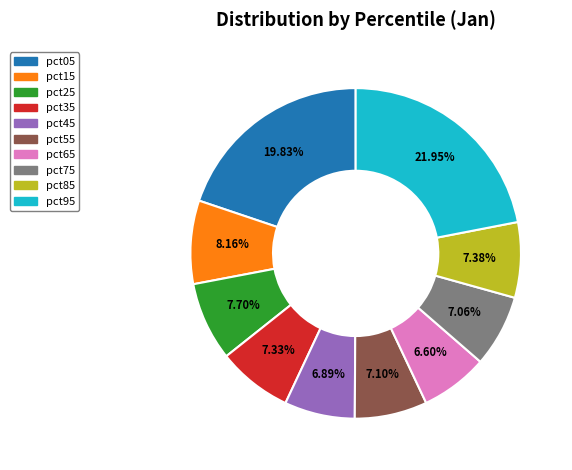

Is the sum of pct05 and pct95 greater than half?

No